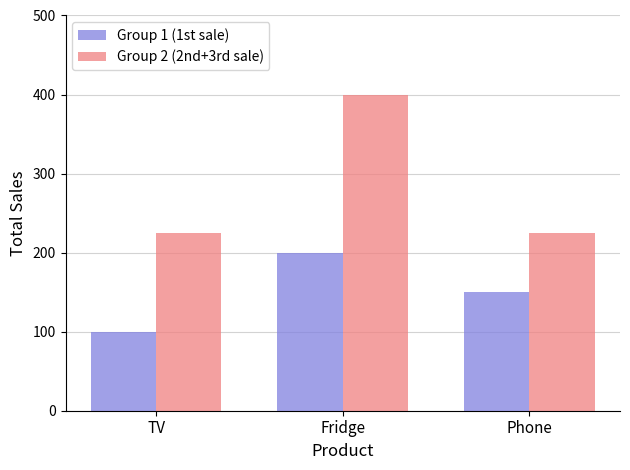

Which category has the lowest value in the Group 1 (1st sale) series?

TV